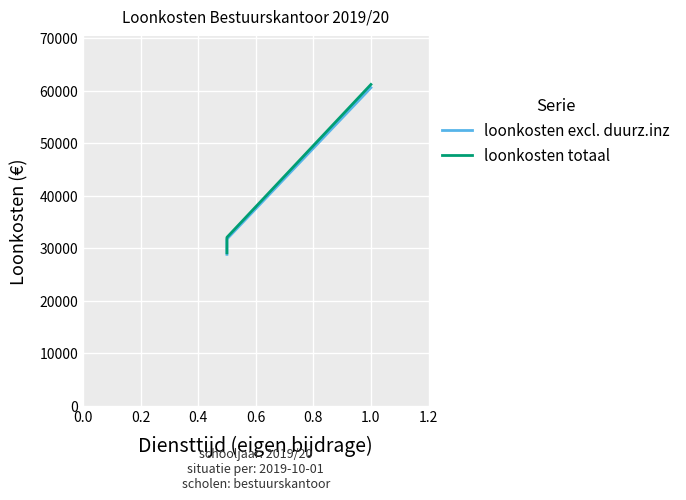

Between 0.0 and 0.4, which series saw the biggest shift?

loonkosten totaal